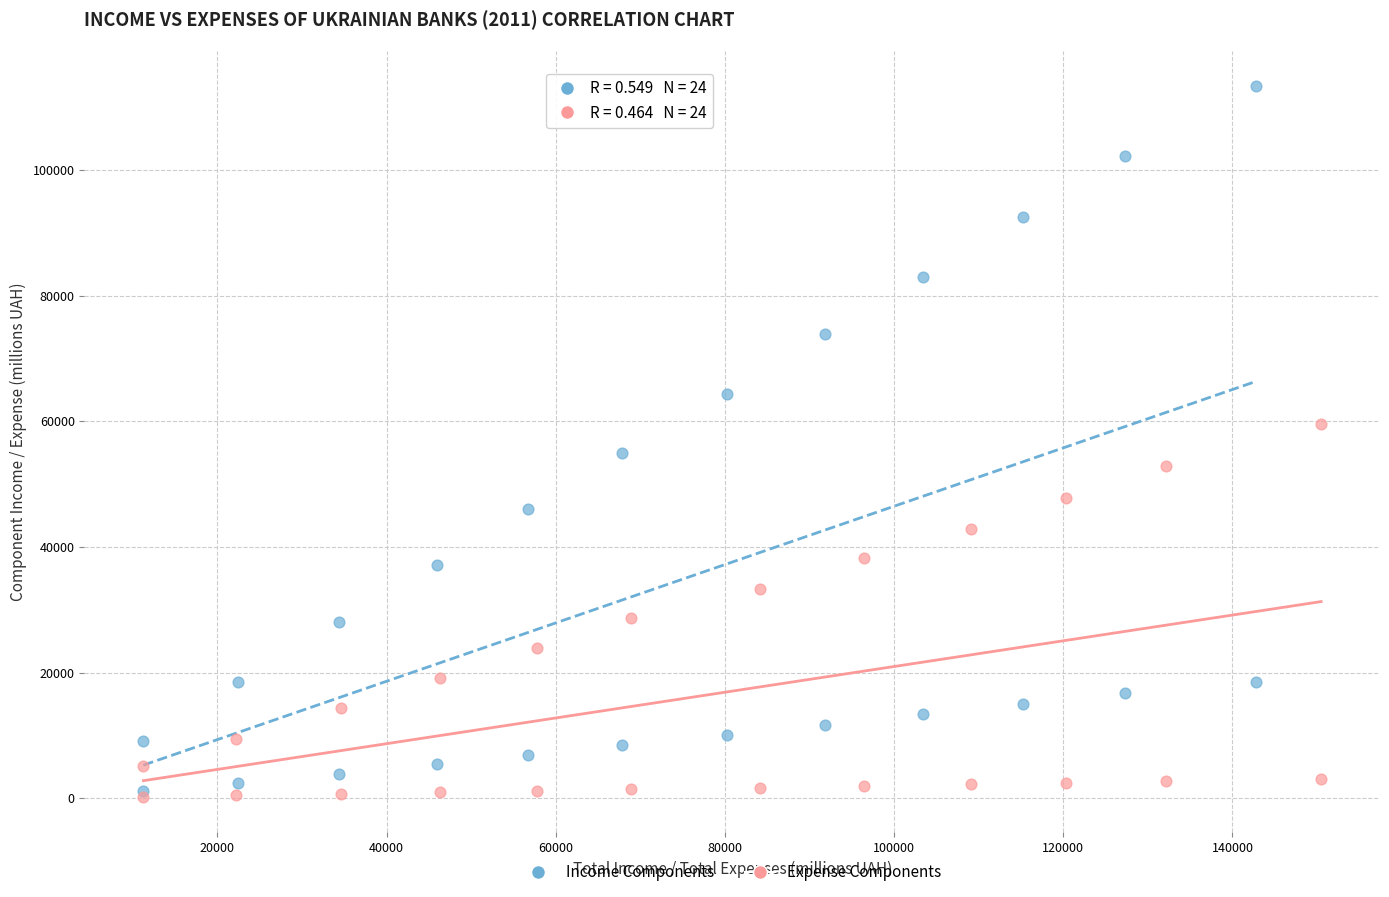

Which series reaches the maximum Y coordinate?

Income Components